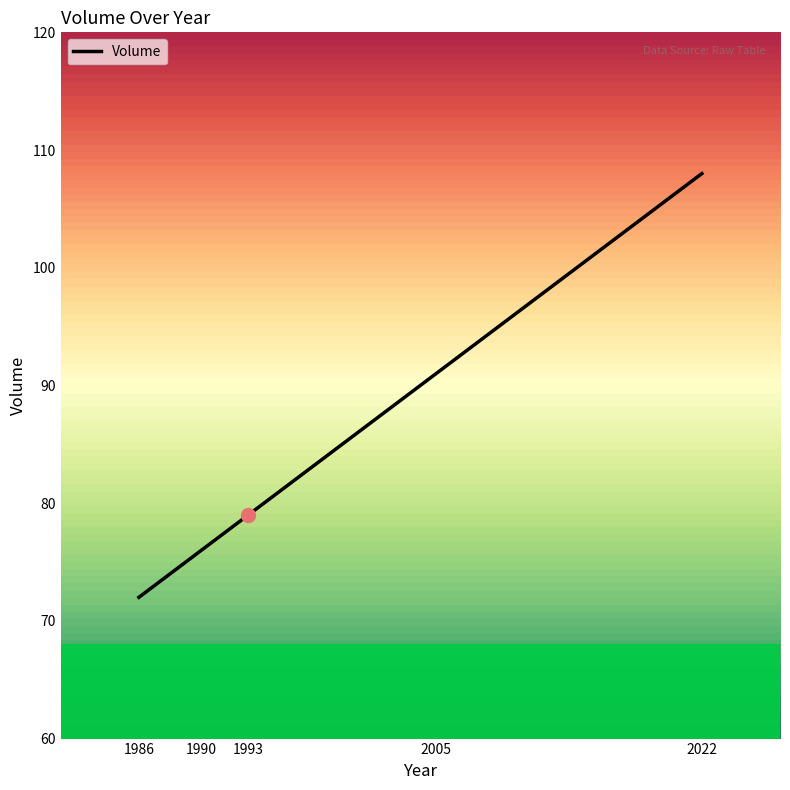

Reading left to right, transcribe all the data shown in this chart.

72	76	79	91	108